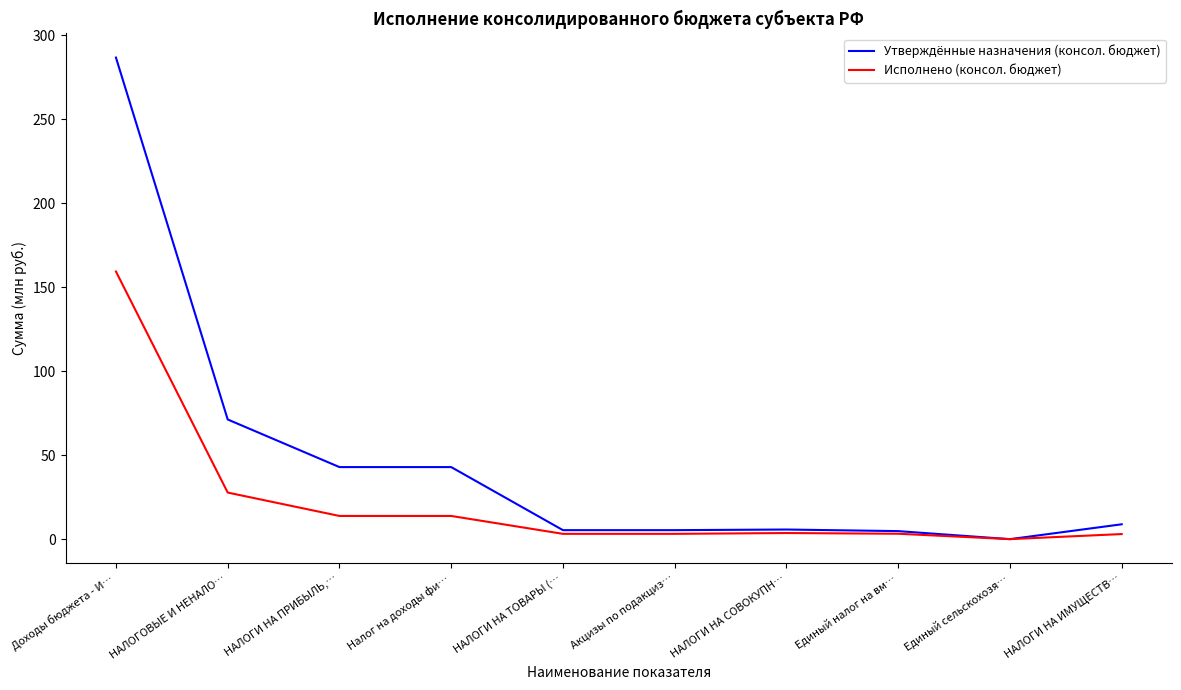

Which category has the lowest value in the Исполнено (консол. бюджет) series?

Единый сельскохозя…